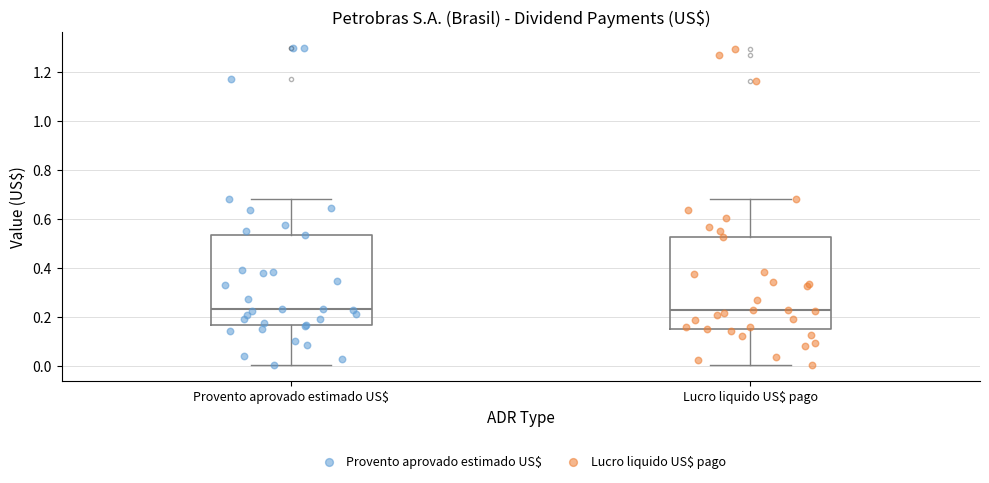

Reading left to right, transcribe this box plot: for each box, give where its median line is, the range the box spans, and where its two whiskers end, as read against the y-axis. The values are not printed on the chart, so give them approximately, as read against the axis.

Provento aprovado estimado US$: median 0.24, box 0.16 to 0.54, whiskers 0.00 to 0.68
Lucro liquido US$ pago: median 0.22, box 0.14 to 0.52, whiskers 0.00 to 0.68